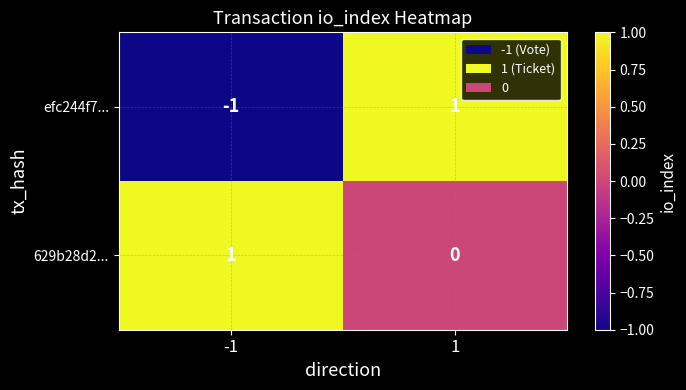

Rank the series at 1 from lowest to highest value.

629b28d2..., efc244f7...